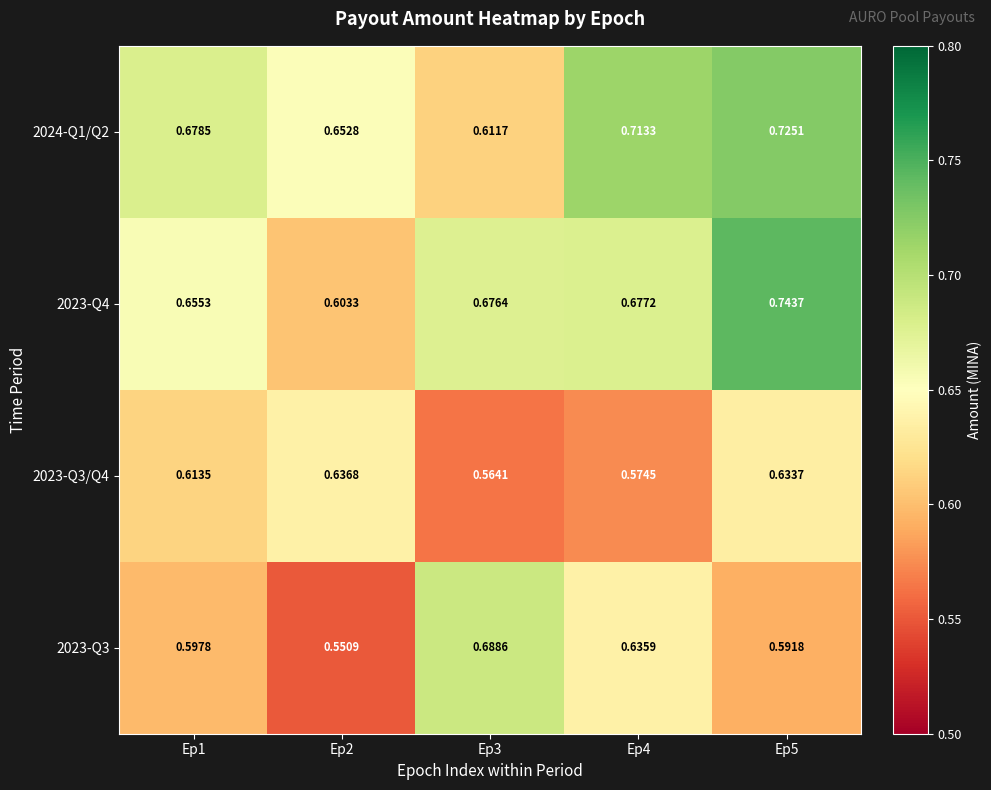

Is the value of 2023-Q3/Q4 at Ep2 greater than the value of 2023-Q3 at Ep3?

No